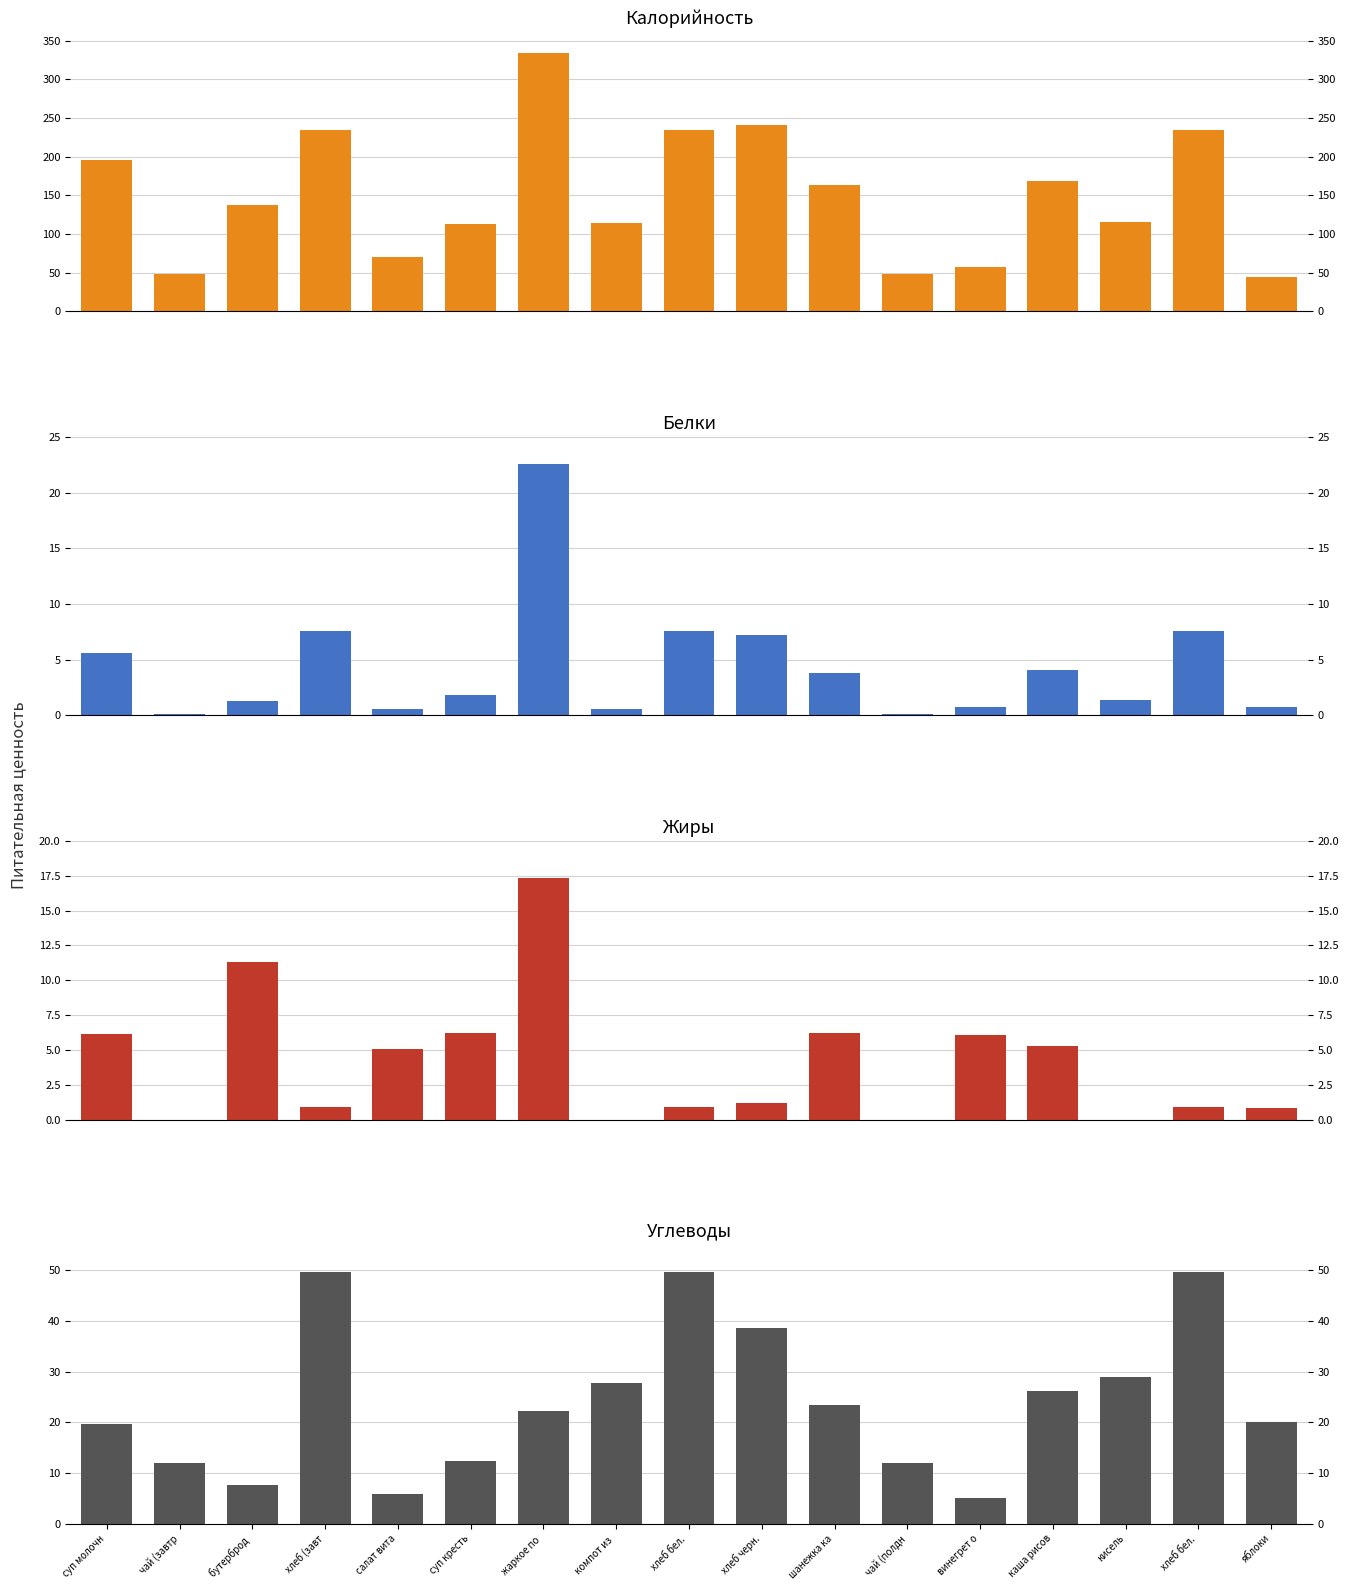

How many categories are shown in the chart?

17